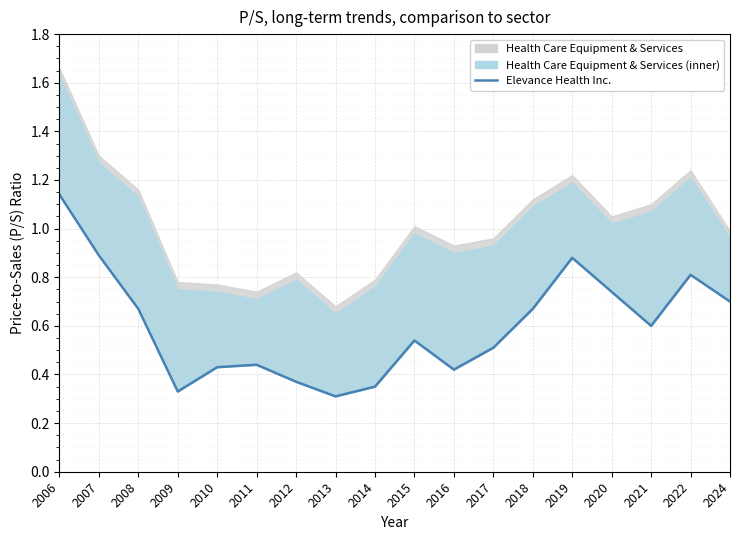

What is the value of the 6th point from the left?

0.4